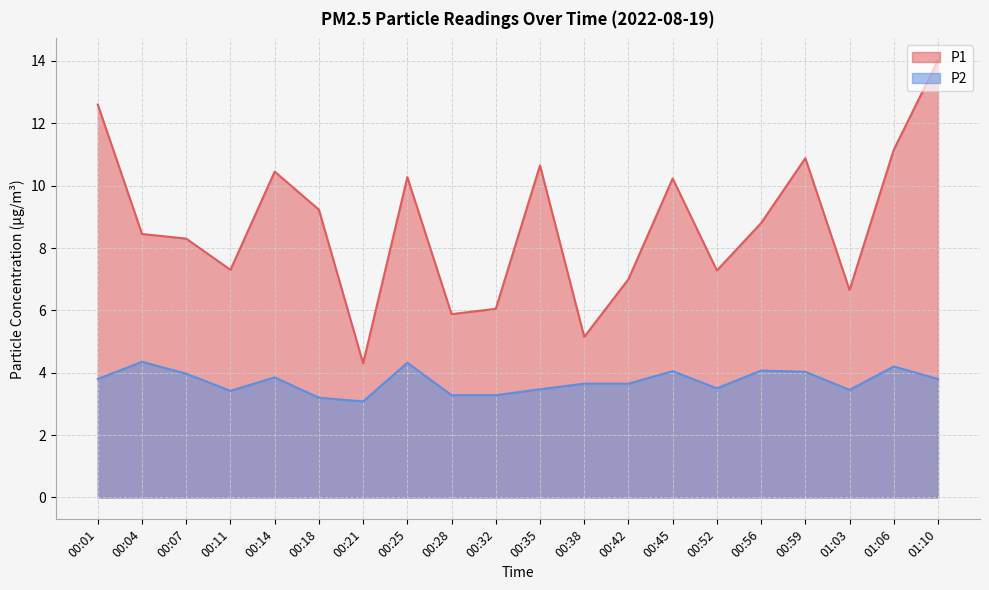

What is the sum of all P1 values?

174.6